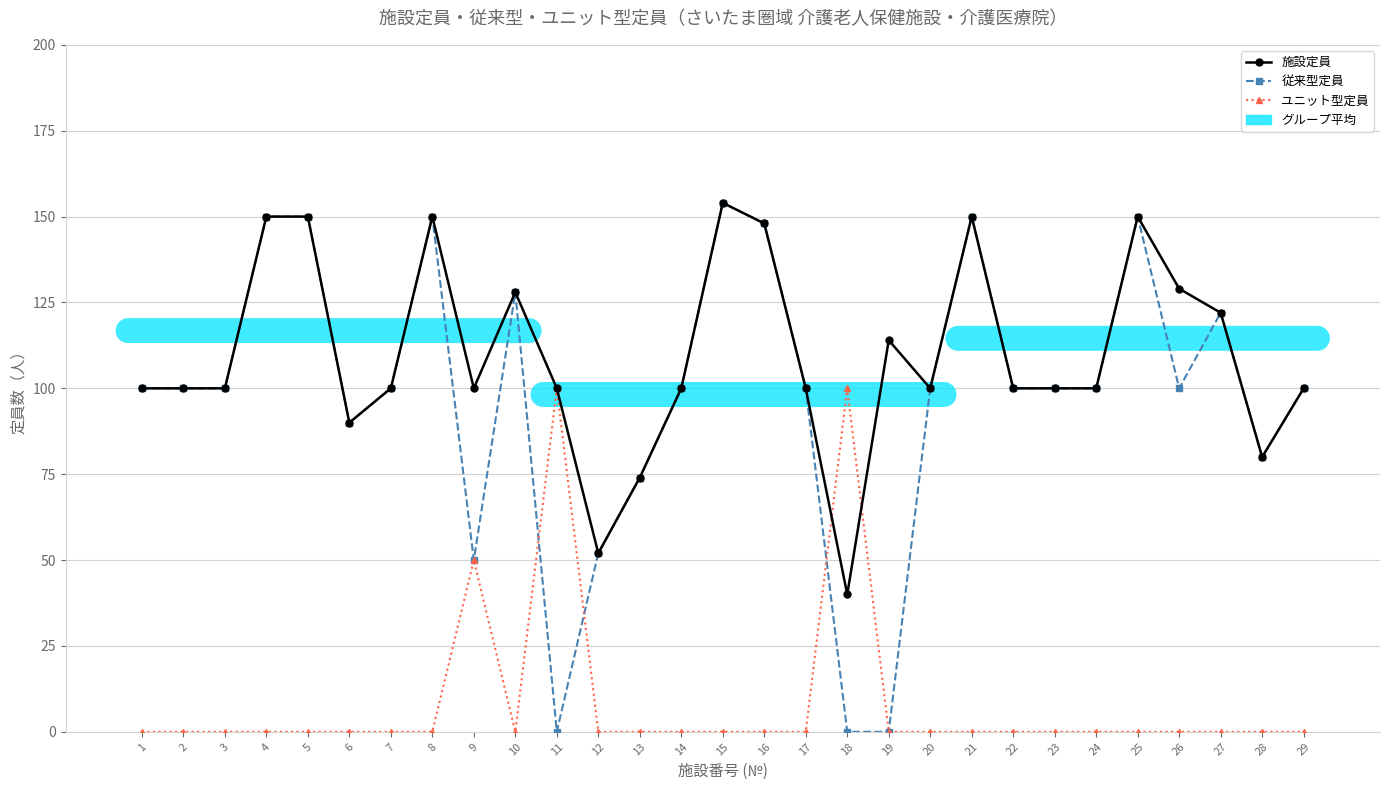

What is the average value of the 施設定員 series?

110